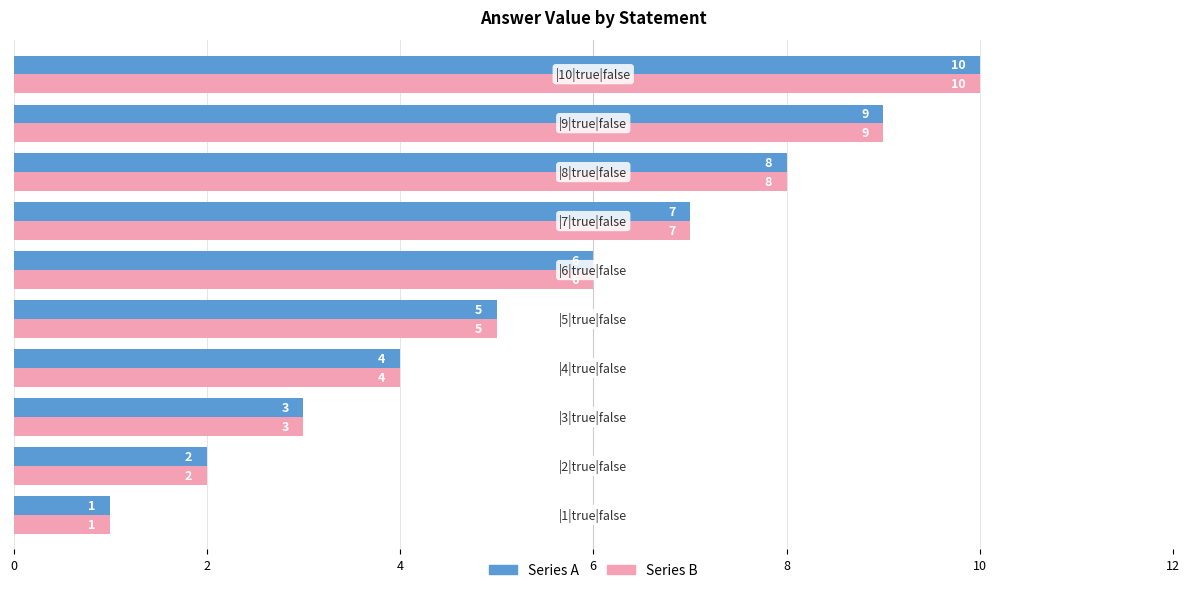

What is the difference between the second highest and minimum values in the Series B series?

8